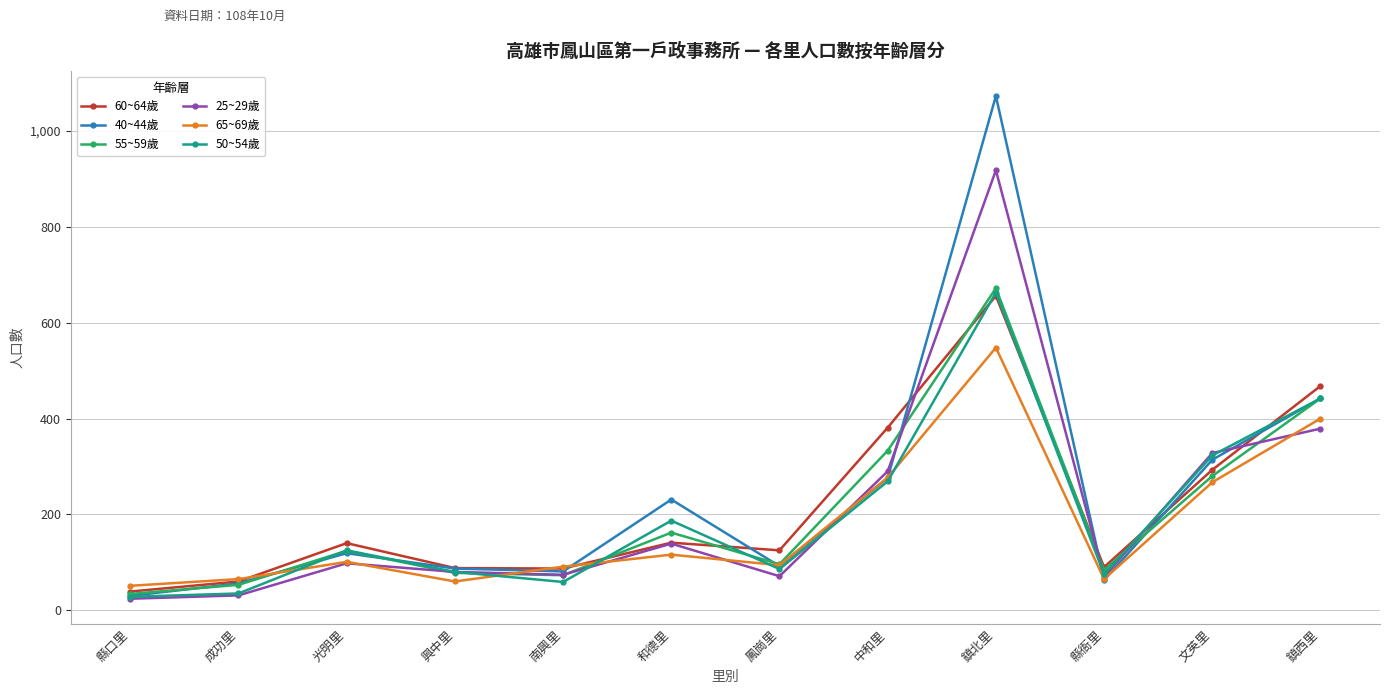

Does the chart display data point markers on the line(s)?

Yes